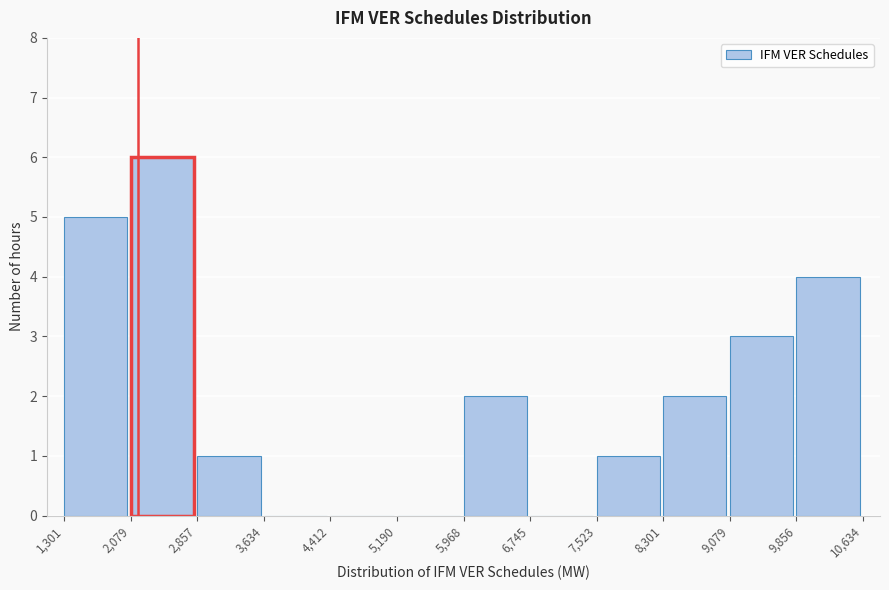

What is the height of the bar covering 2,857 to 3,634 on the x-axis? The values are not printed on the chart, so give them approximately, as read against the axis.

1